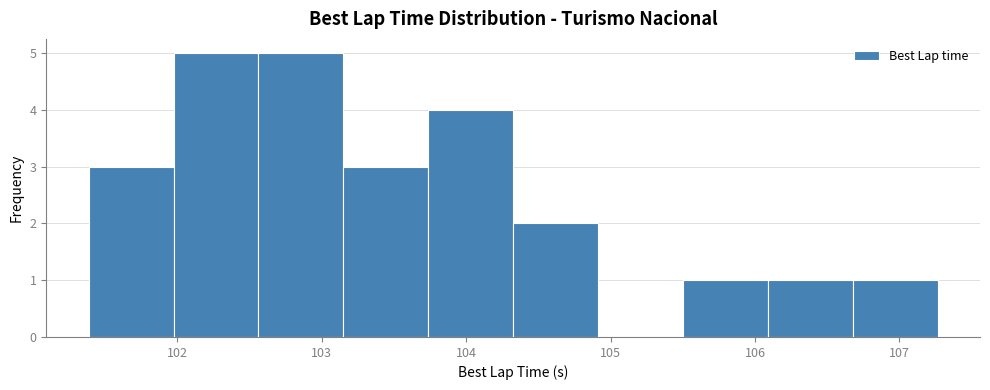

Reading left to right, list every bar in this chart as the range it spans on the x-axis followed by its height. Neither the bar edges nor the heights are printed on the chart, so give them approximately, as read against the axes.

101.4 to 102.0: 3
102.0 to 102.6: 5
102.6 to 103.2: 5
103.2 to 103.7: 3
103.7 to 104.3: 4
104.3 to 104.9: 2
104.9 to 105.5: 0
105.5 to 106.1: 1
106.1 to 106.7: 1
106.7 to 107.3: 1